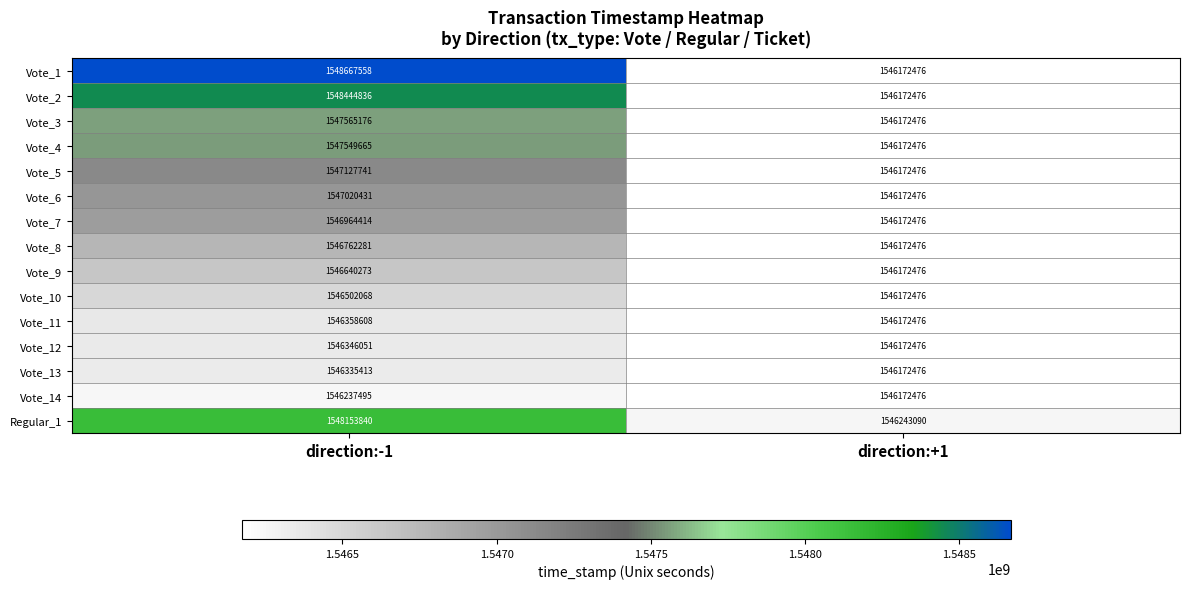

Reading left to right, what are all the values shown in this chart?

Vote_1: 1548667558	1546172476
Vote_2: 1548444836	1546172476
Vote_3: 1547565176	1546172476
Vote_4: 1547549665	1546172476
Vote_5: 1547127741	1546172476
Vote_6: 1547020431	1546172476
Vote_7: 1546964414	1546172476
Vote_8: 1546762281	1546172476
Vote_9: 1546640273	1546172476
Vote_10: 1546502068	1546172476
Vote_11: 1546358608	1546172476
Vote_12: 1546346051	1546172476
Vote_13: 1546335413	1546172476
Vote_14: 1546237495	1546172476
Regular_1: 1548153840	1546243090